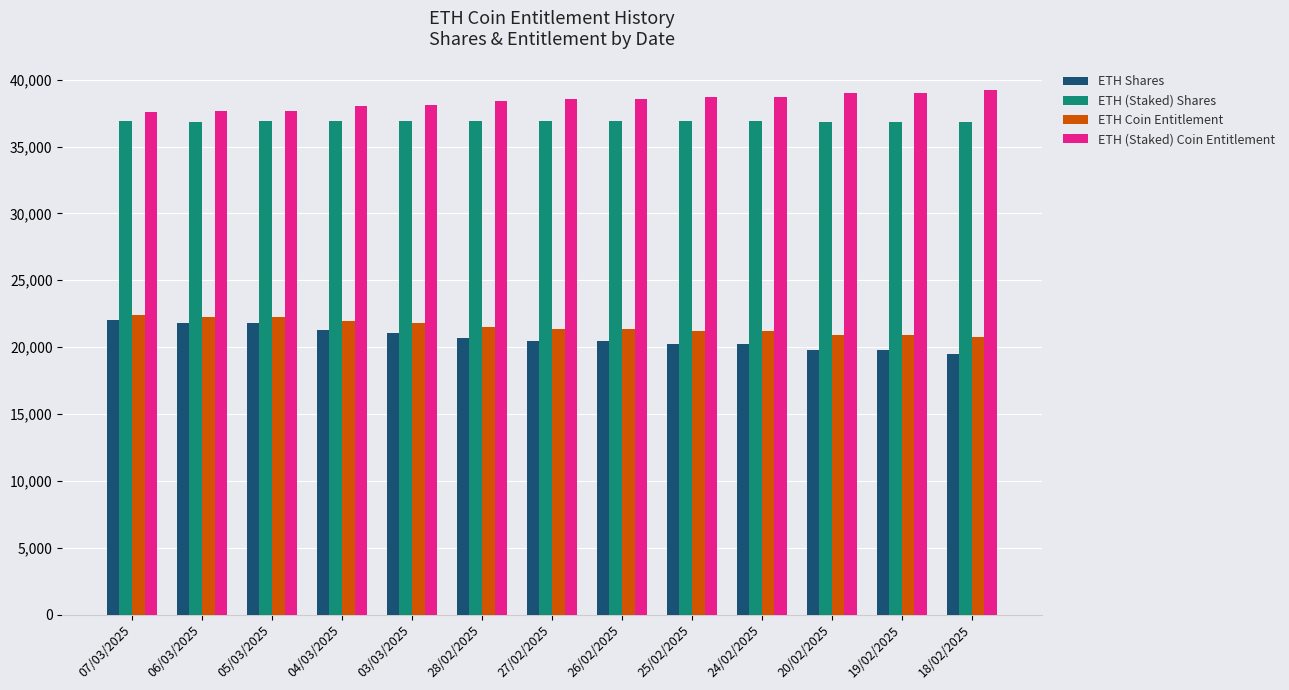

What is the difference between the ETH Coin Entitlement values at 20/02/2025 and 07/03/2025?

1446.2